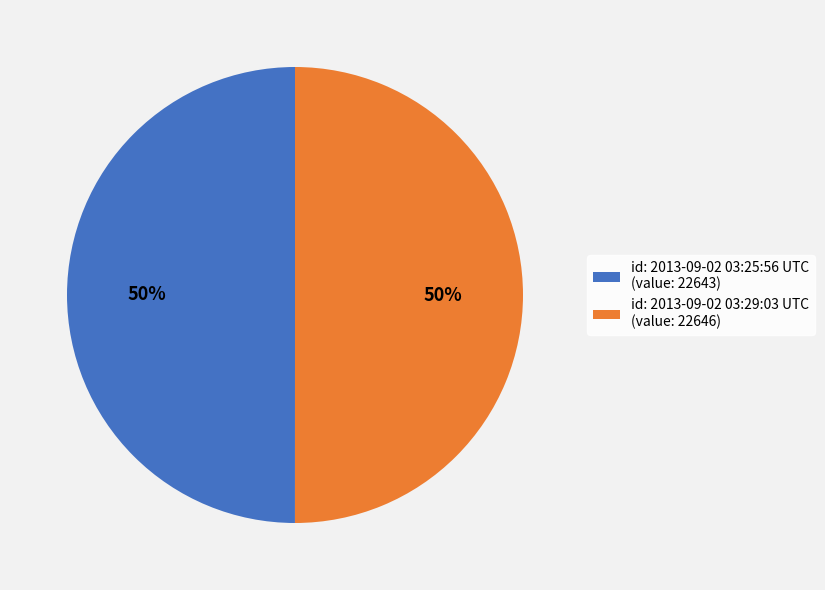

What percentage is the id: 2013-09-02 03:29:03 UTC (value: 22646) slice, to the nearest percent?

50%